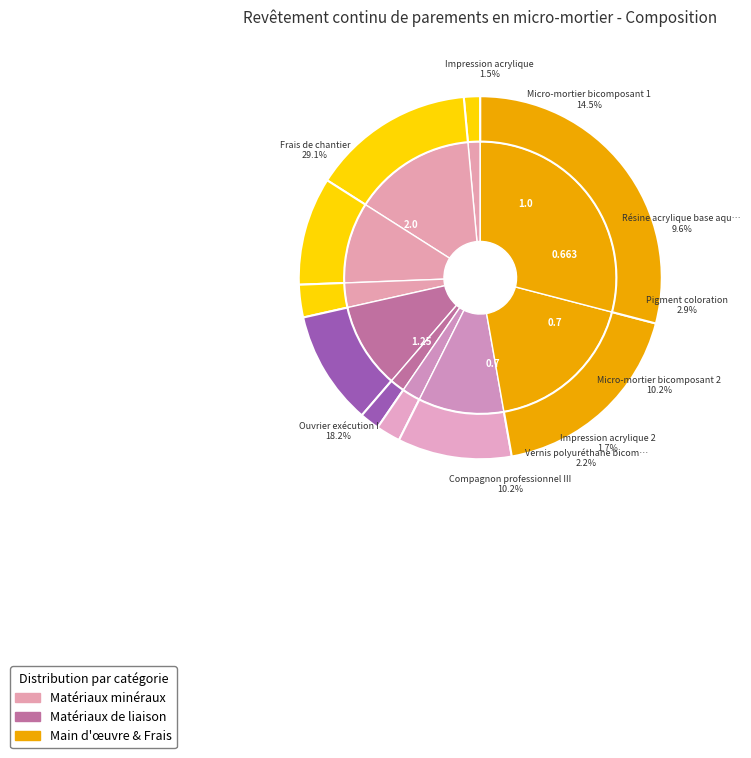

To the nearest percent, what is the difference between the Impression acrylique 2 (mt28mcc020a) and Micro-mortier bicomposant 2 (mt28mcc010k) slice percentages?

8%